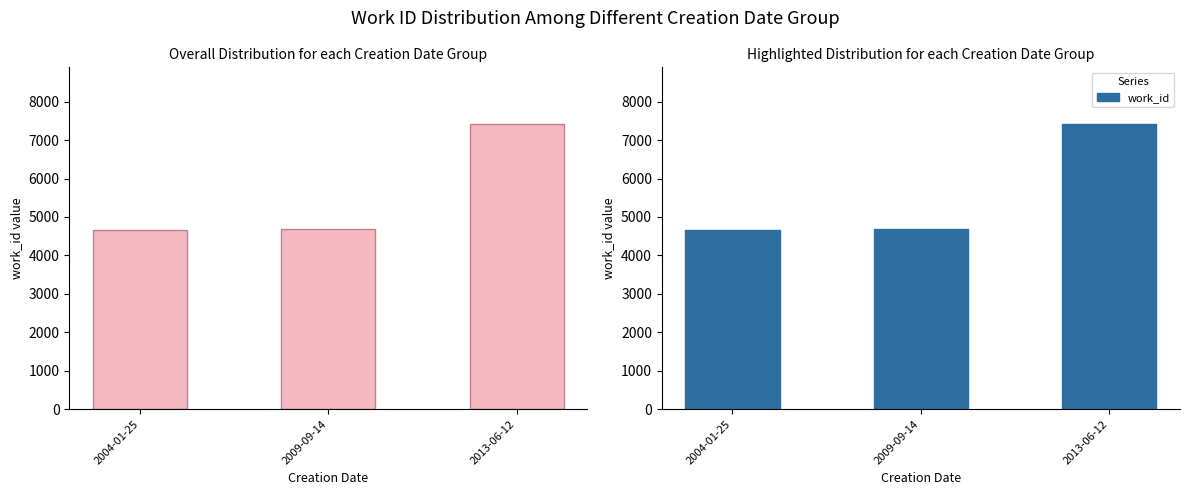

What is the value of the 1st bar from the left?

4671